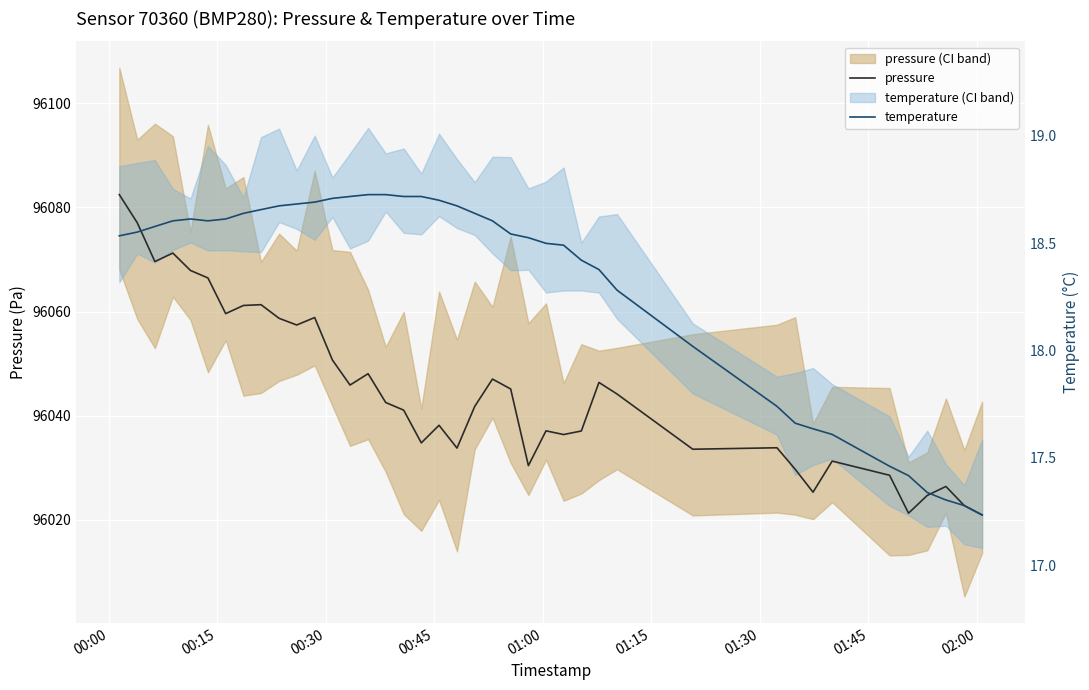

In temperature, how many points are lower than both neighbors (excluding endpoints)?

1